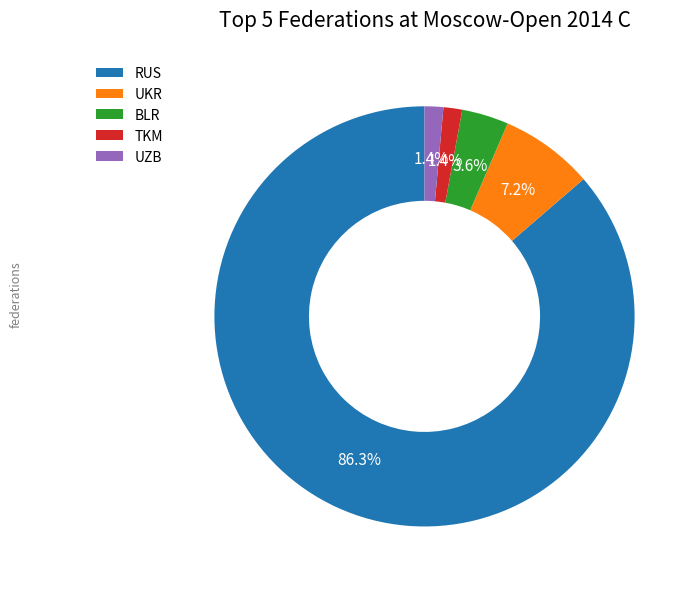

Between UKR and TKM, which is larger?

UKR